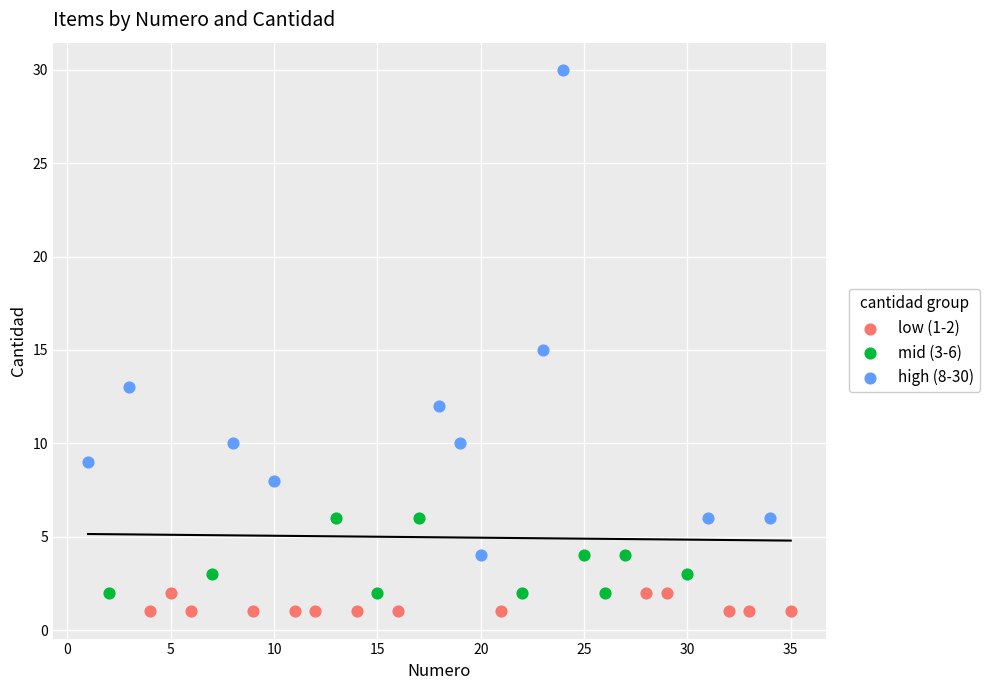

What are all the series names shown in the legend?

low (1-2), mid (3-6), high (8-30)